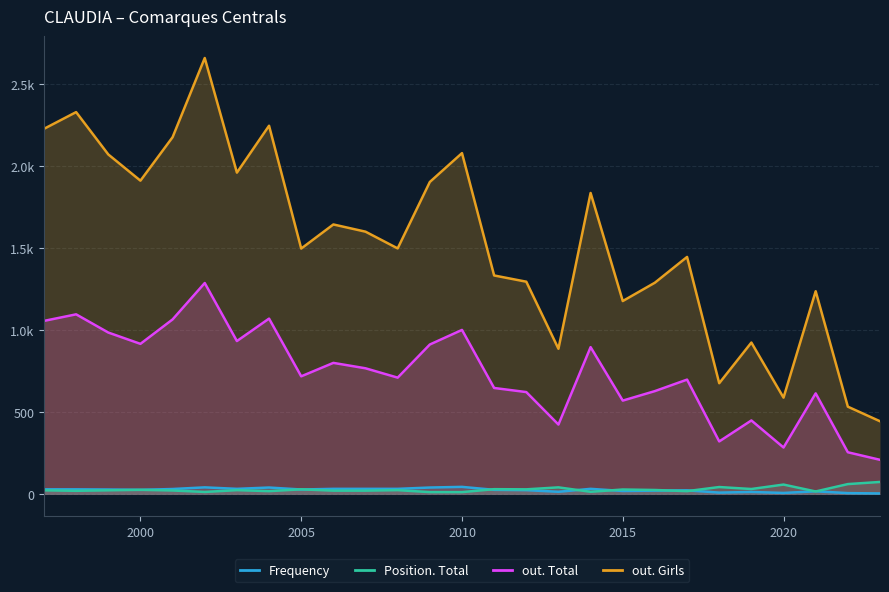

True or false: out. Girls has more than 2 points higher than both neighbors.

True